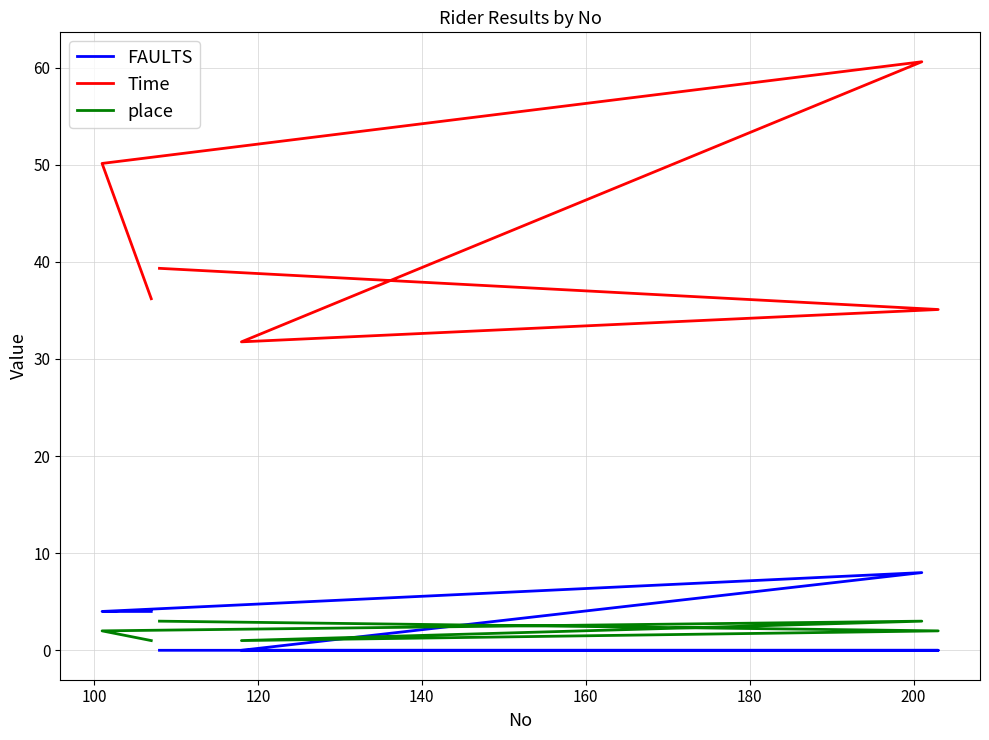

The Time series shows 81.7 at 100. True or false?

False